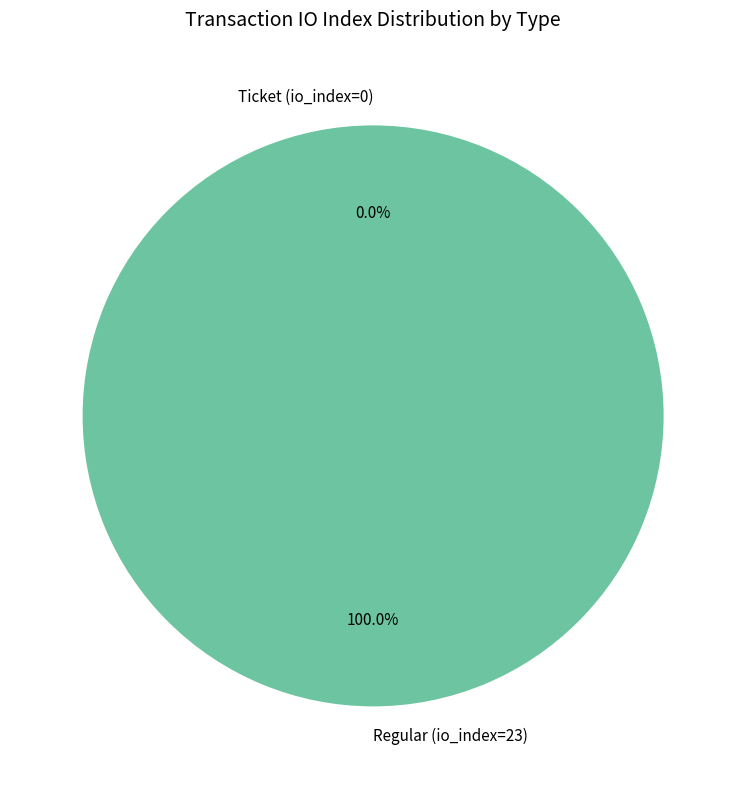

True or false: Regular (io_index=23) accounts for 100% of the total.

True